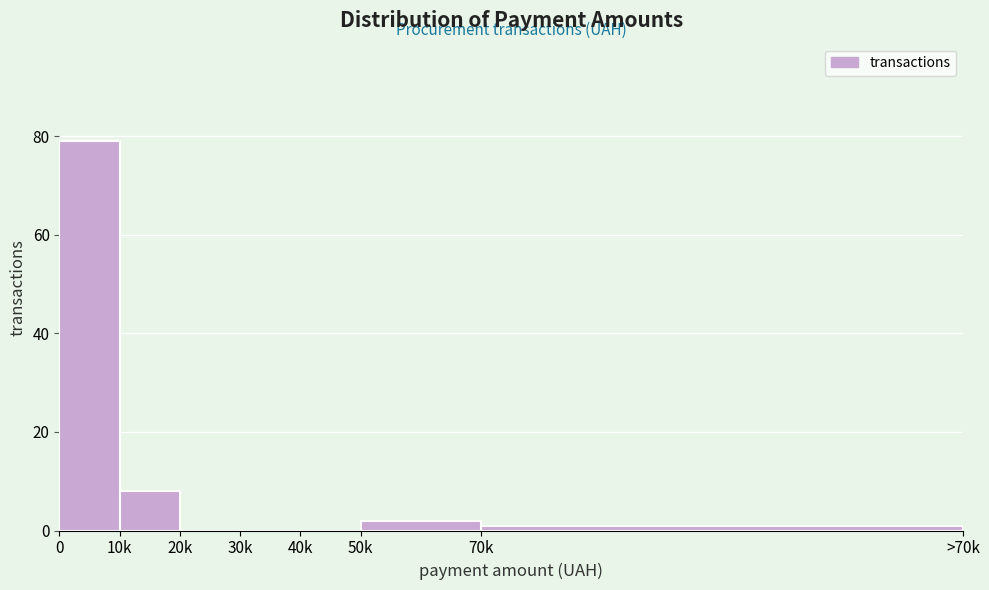

Reading right to left, what are all the values shown in this chart?

70k=1	50k=2	40k=0	30k=0	20k=0	10k=8	0=79